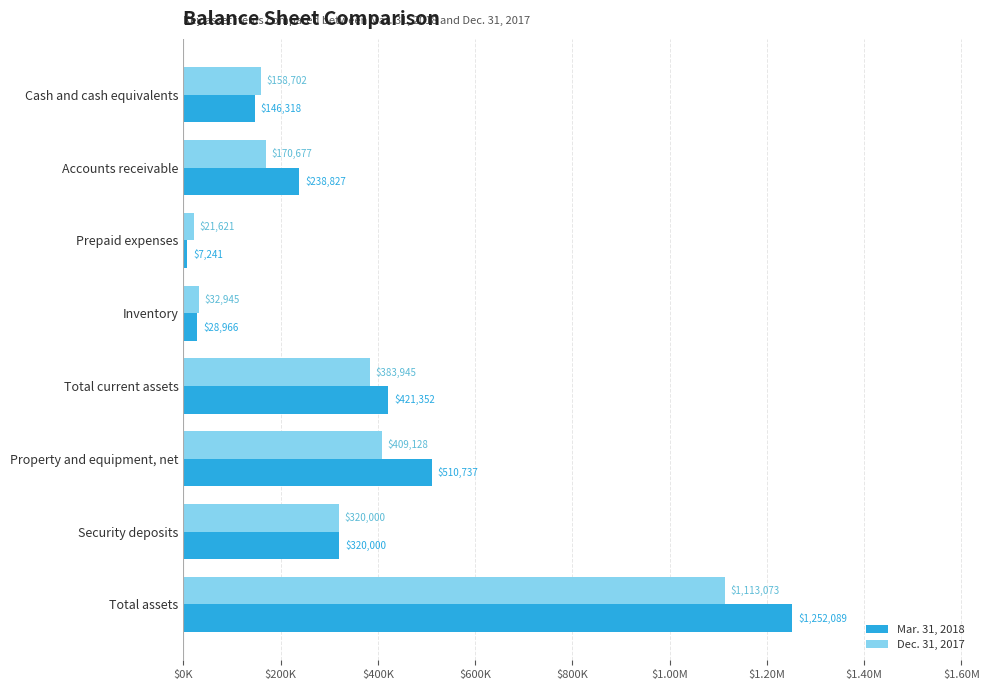

What are all the series names shown in the legend?

Mar. 31, 2018, Dec. 31, 2017